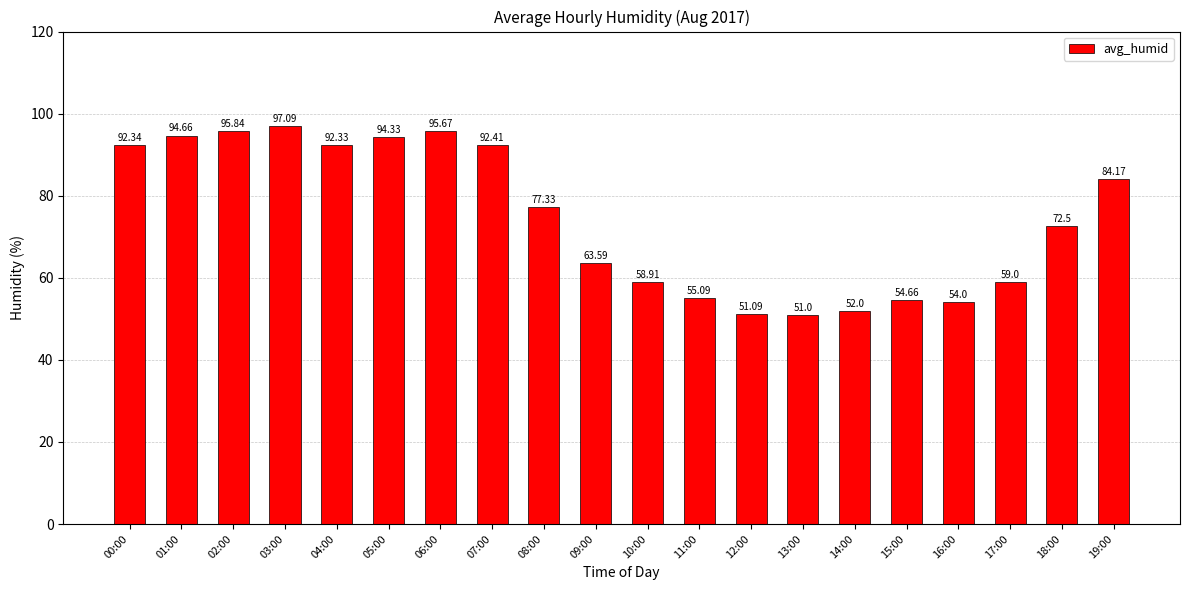

What is the label of the 13th bar from the right?

07:00